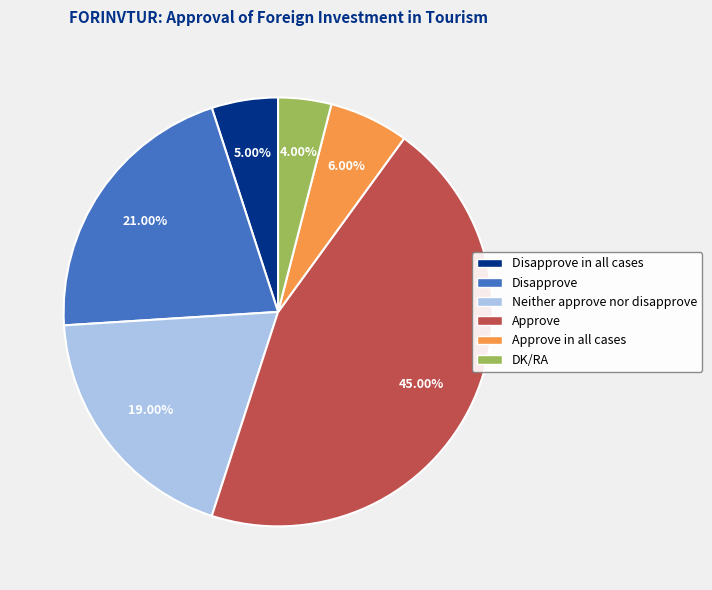

How many segments does this pie chart have?

6